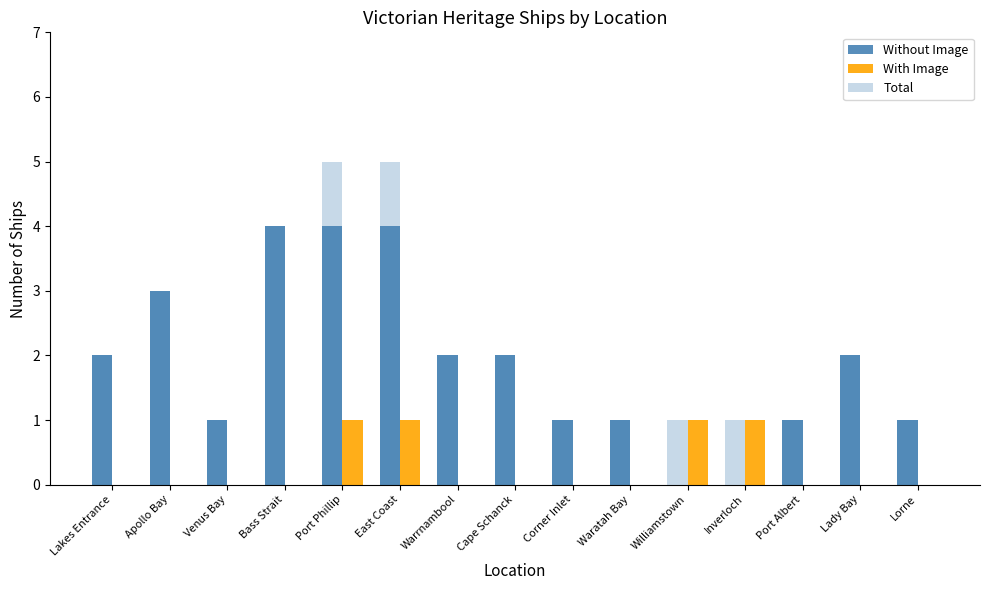

How many data points does each series have?

15